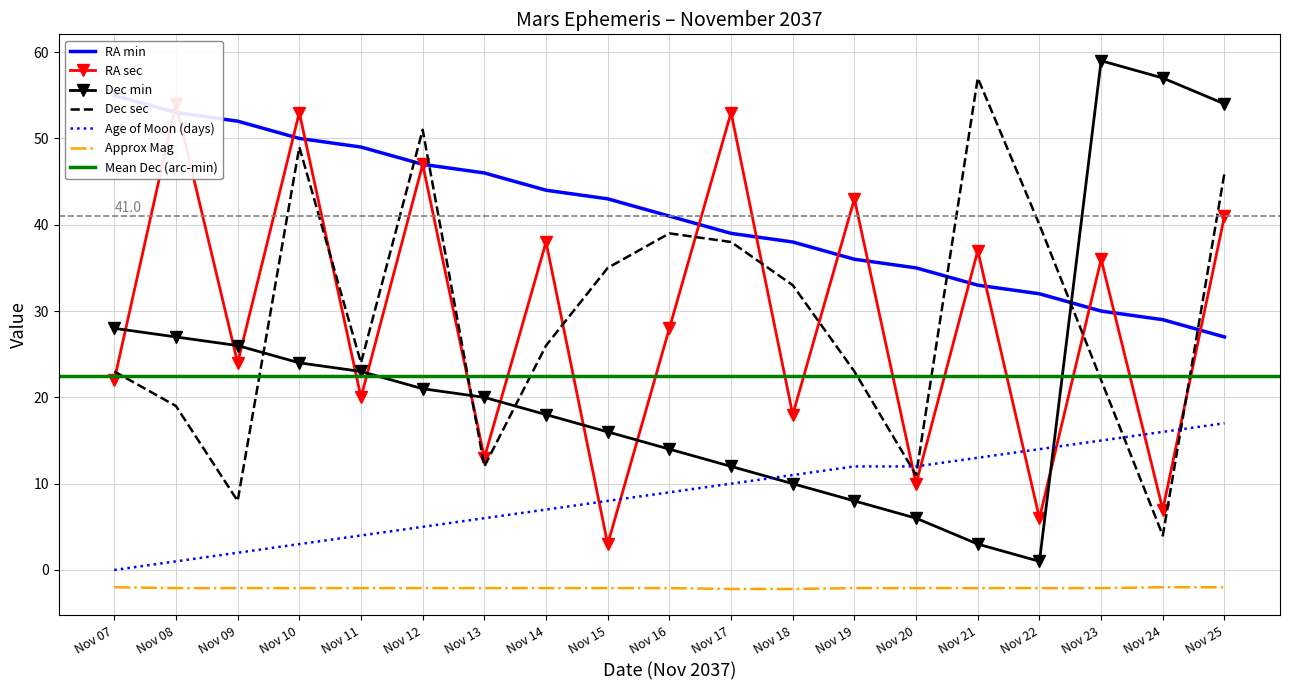

True or false: Approx Mag has a value of -2.1 at Nov 12.

True